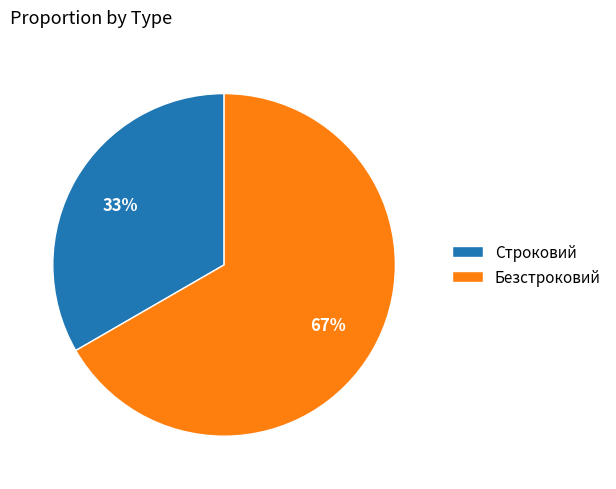

Combined, do Безстроковий and Строковий account for over 50%?

Yes